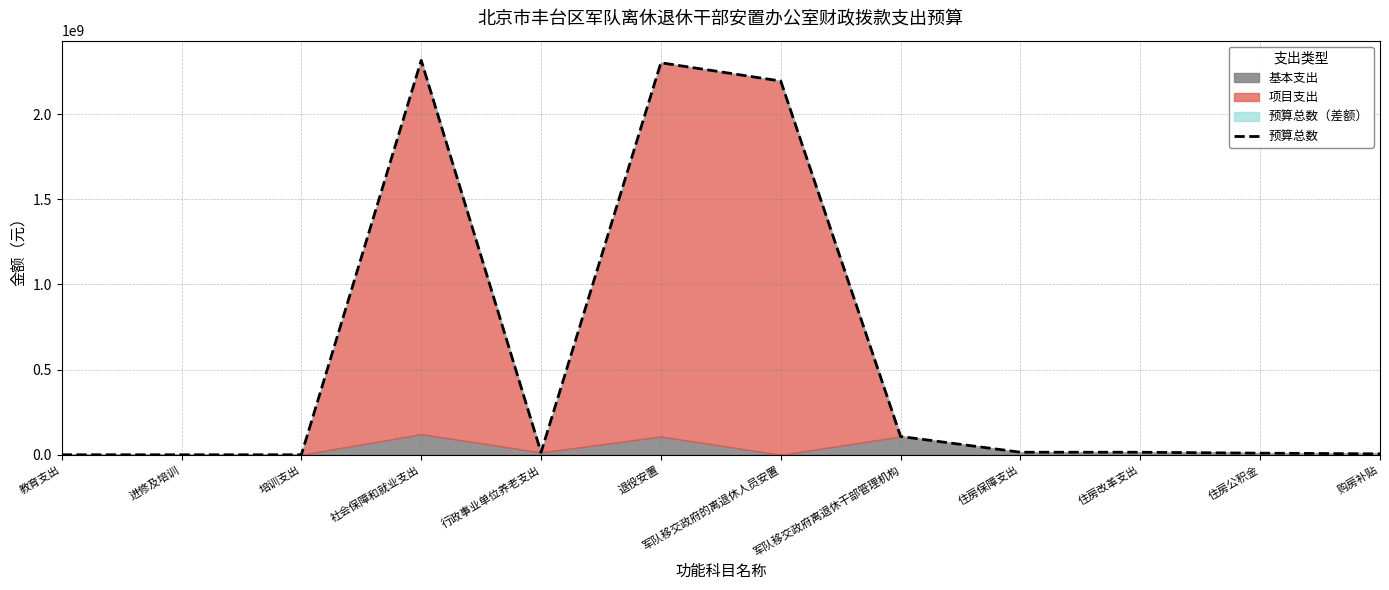

At which label does the data first exceed 15010920?

社会保障和就业支出